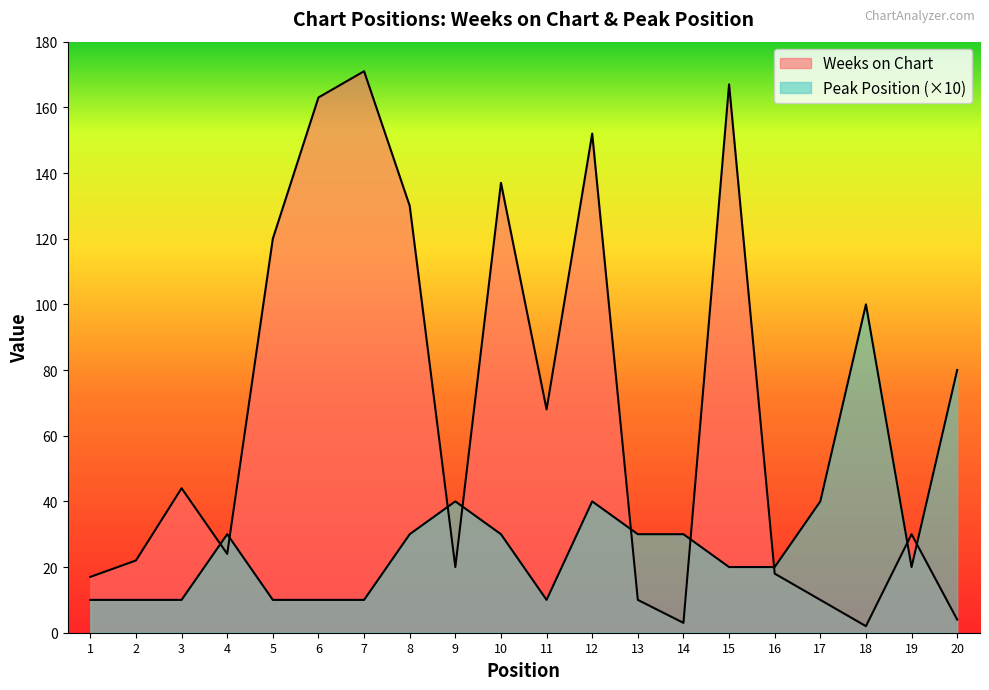

At which label is Peak Position closest to 55?

9